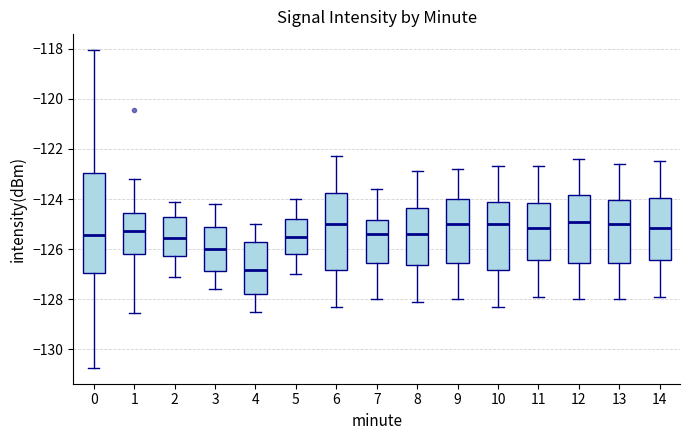

Where does the lower whisker of the box at x = 3 end on the y-axis? The values are not printed on the chart, so give them approximately, as read against the axis.

-127.6